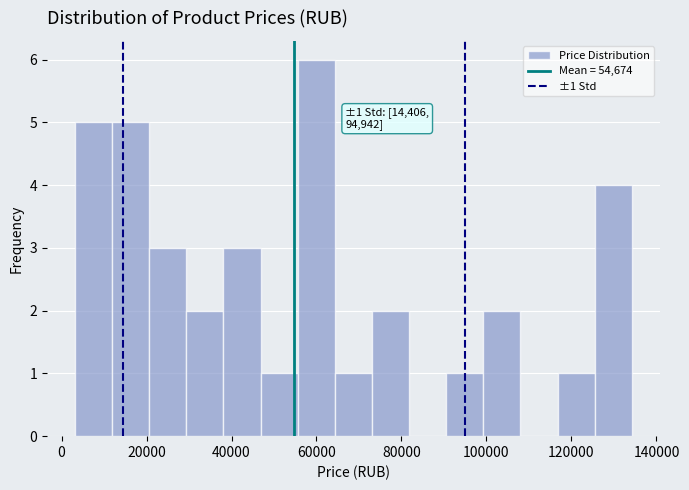

Which range on the x-axis has the tallest bar?

56000 to 64000